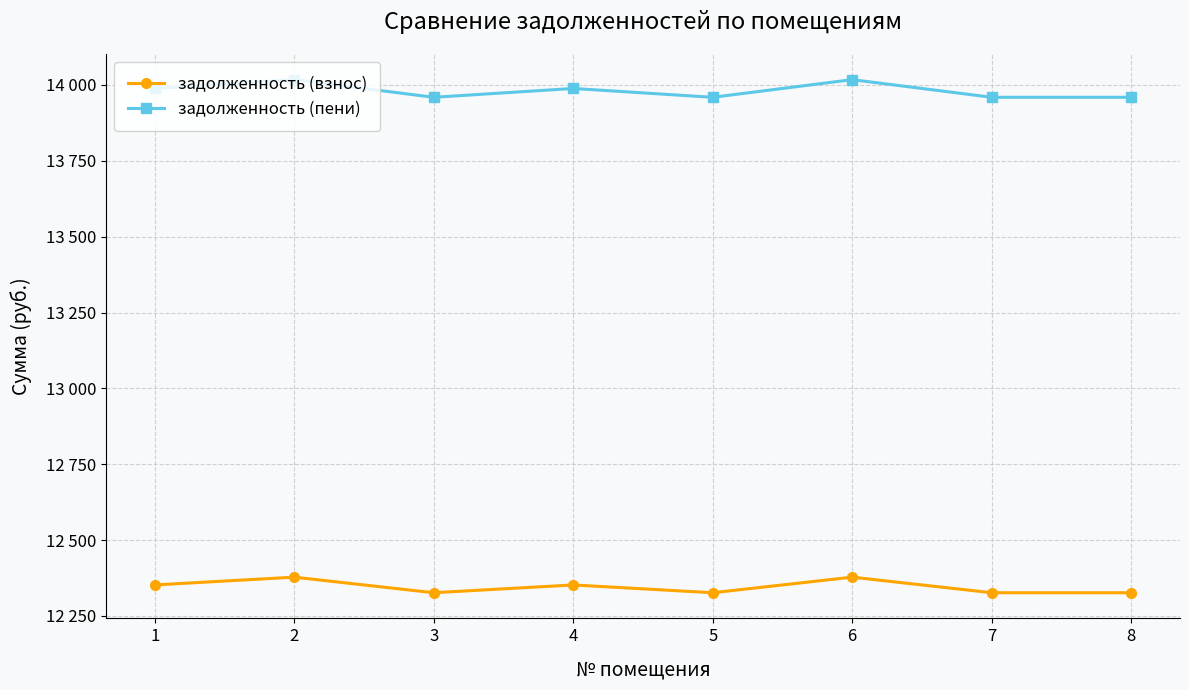

What is the difference between the maximum and minimum values in the задолженность (пени) series?

58.1